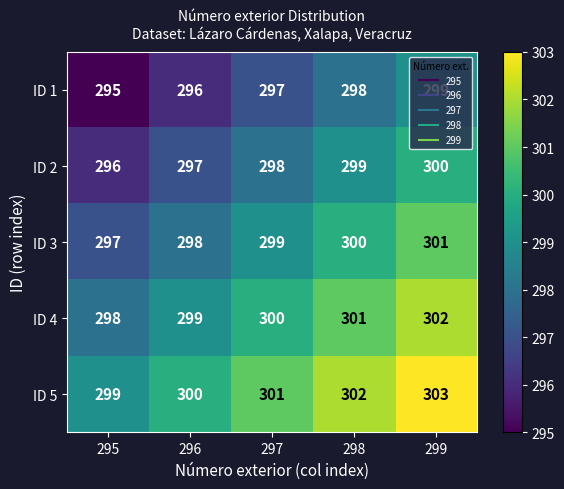

The ID 2 series shows 81 at 295. True or false?

False